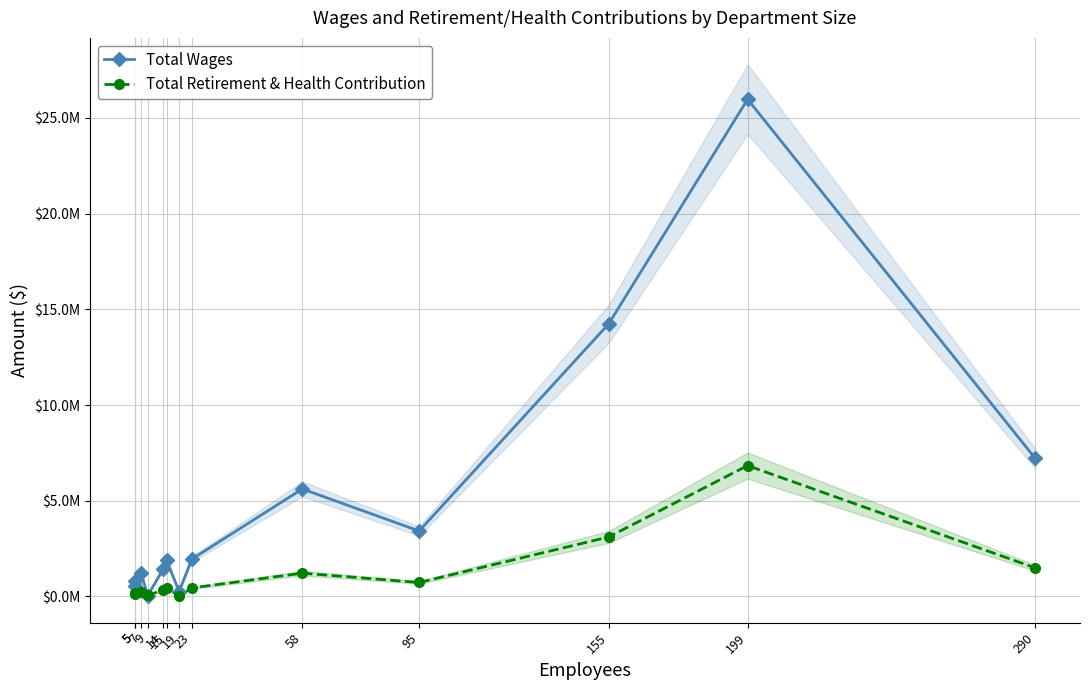

Rank the series by their maximum value, from highest to lowest.

Total Wages, Total Retirement & Health Contribution